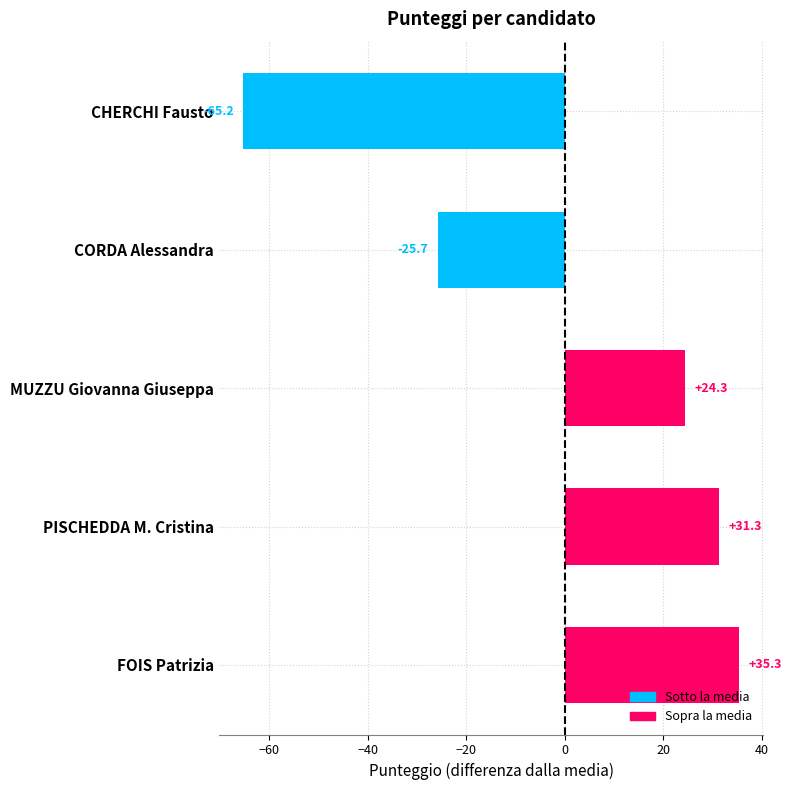

How many data points are less than 24?

2